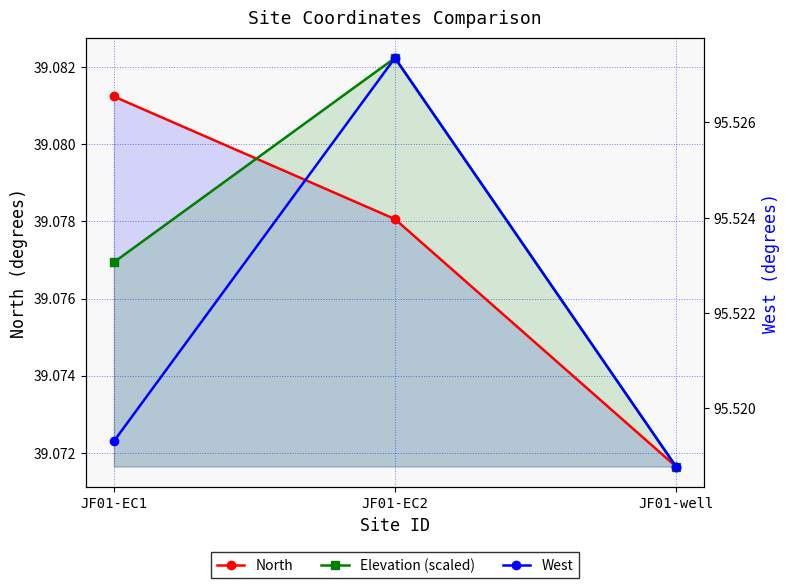

List the series in order of their peak value, highest first.

West, Elevation (scaled), North